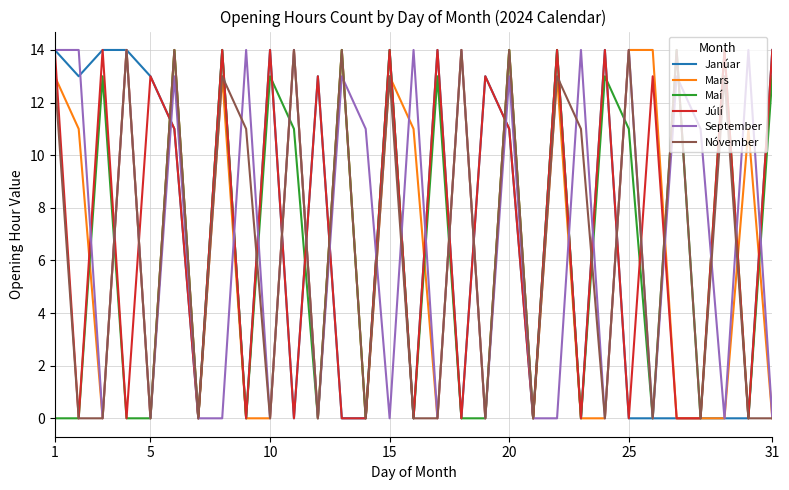

What are all the series names shown in the legend?

Janúar, Mars, Maí, Júlí, September, Nóvember